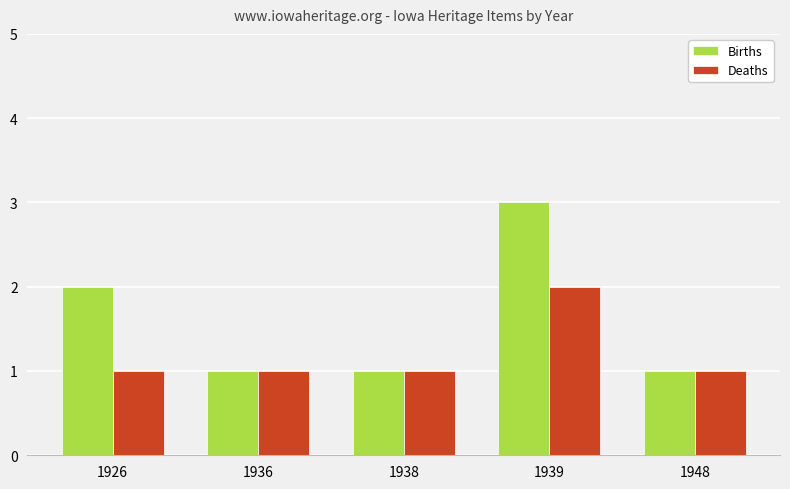

What is the value of the Births bar at the 4th from the left?

3